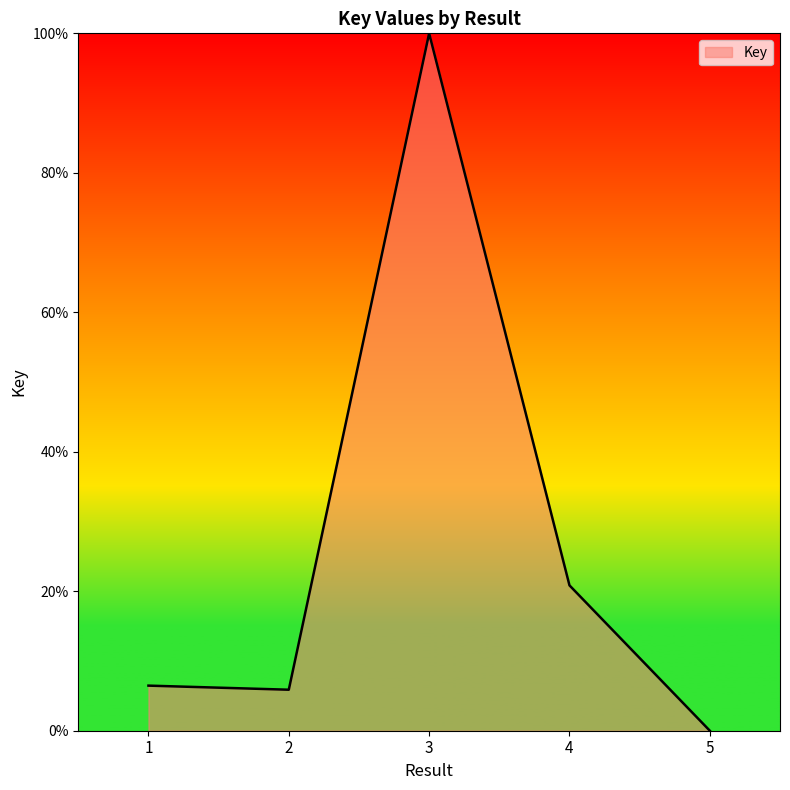

What is the average value?

26.6